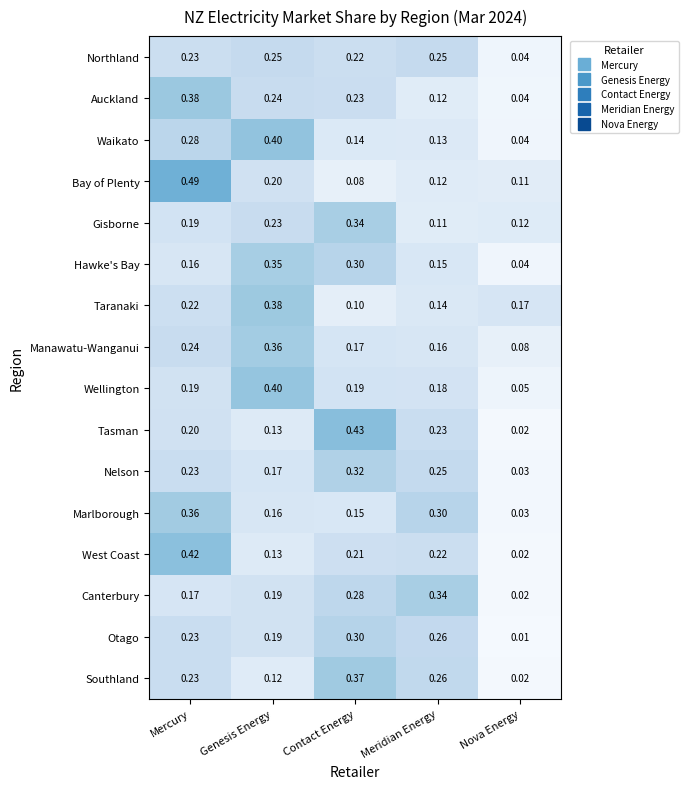

What is the difference between the highest and lowest values at Meridian Energy?

0.2